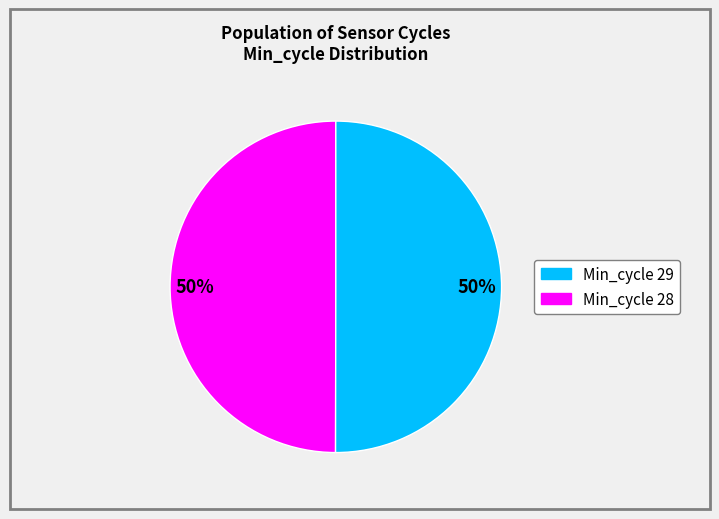

To the nearest percent, what is the average slice percentage?

50%